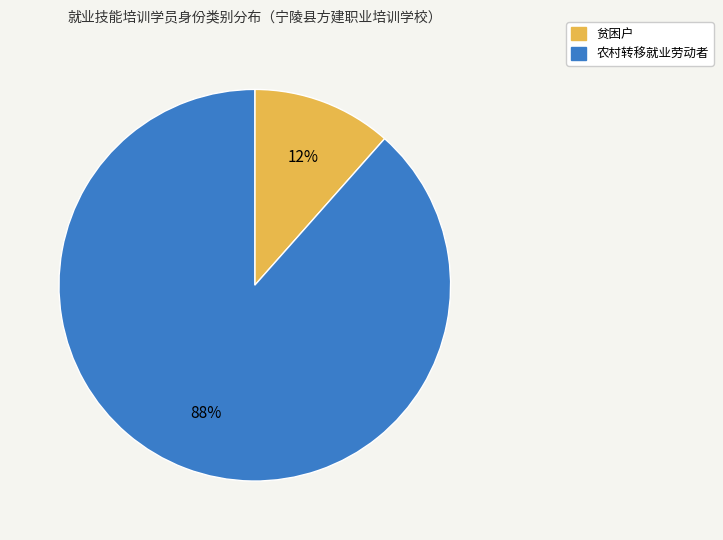

What percentage is the 农村转移就业劳动者 slice, to the nearest percent?

88%